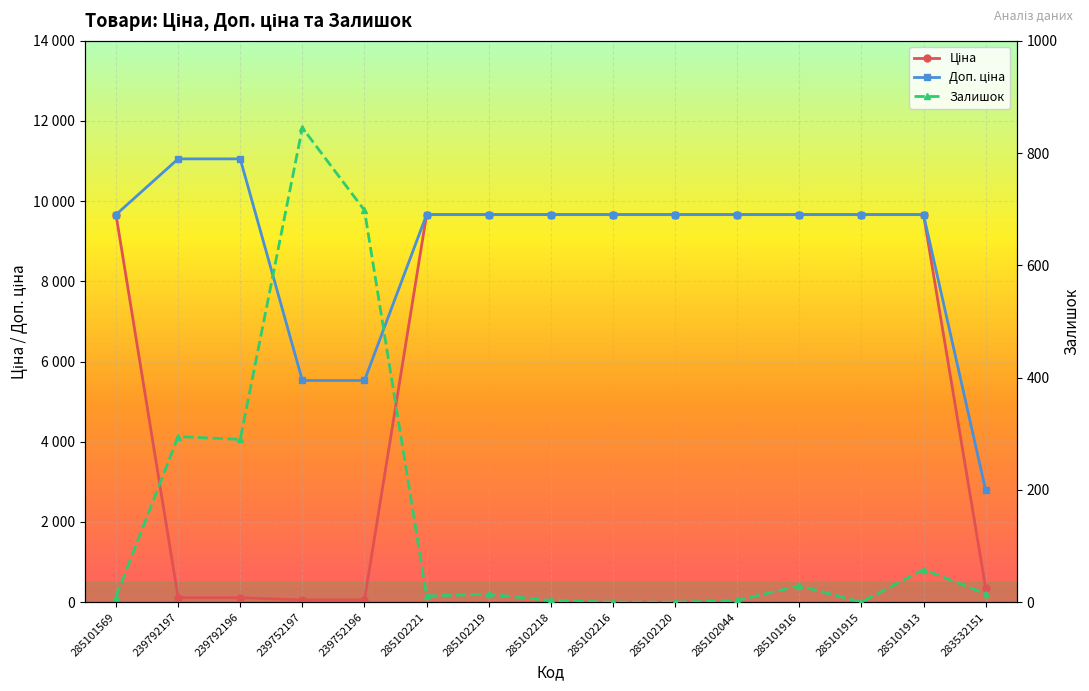

What position from the left is 283532151?

15